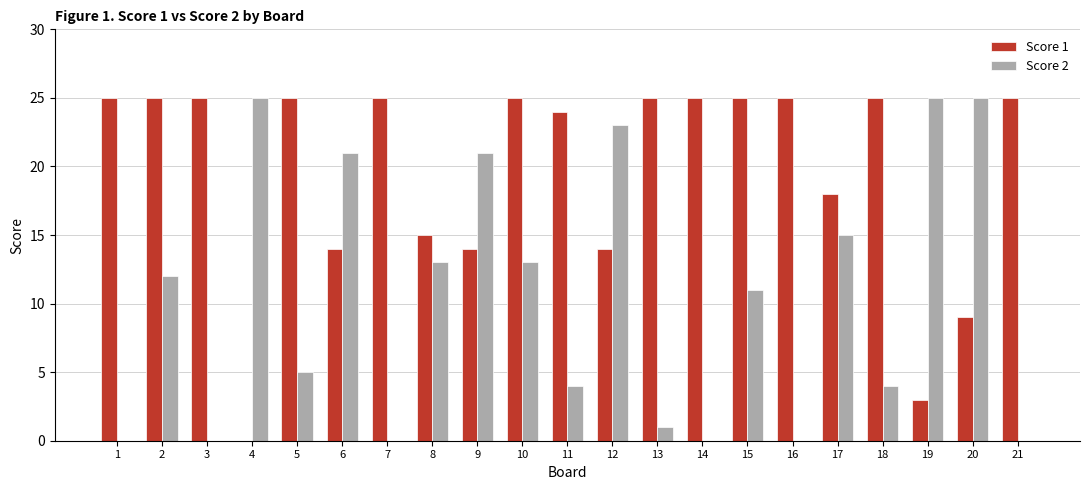

Reading left to right, transcribe all the data shown in this chart.

Score 1: 1=25	2=25	3=25	4=0	5=25	6=14	7=25	8=15	9=14	10=25	11=24	12=14	13=25	14=25	15=25	16=25	17=18	18=25	19=3	20=9	21=25
Score 2: 1=0	2=12	3=0	4=25	5=5	6=21	7=0	8=13	9=21	10=13	11=4	12=23	13=1	14=0	15=11	16=0	17=15	18=4	19=25	20=25	21=0